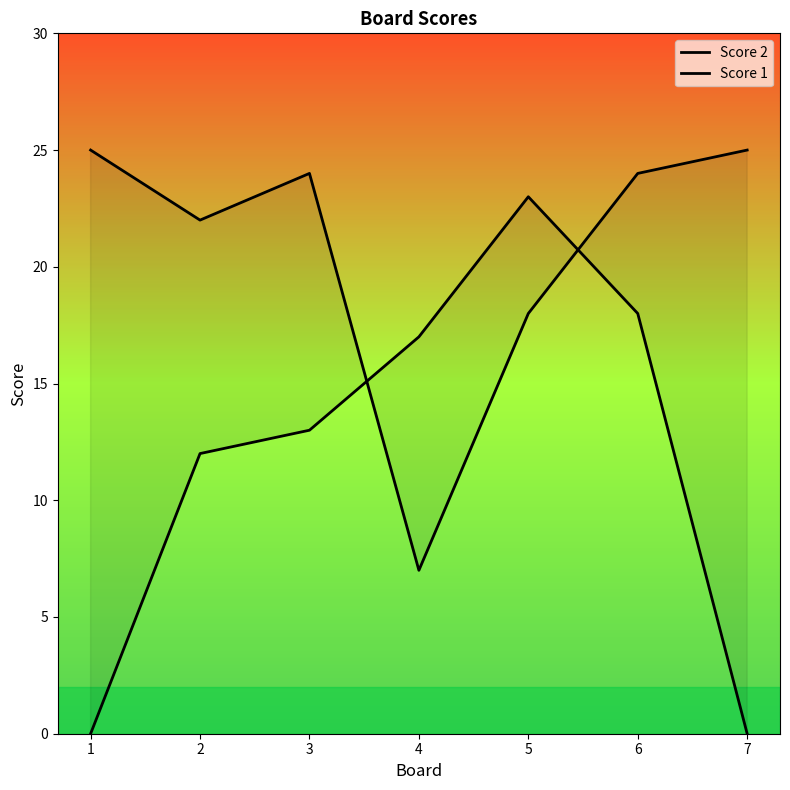

How many data points in Score 1 are less than 24?

3